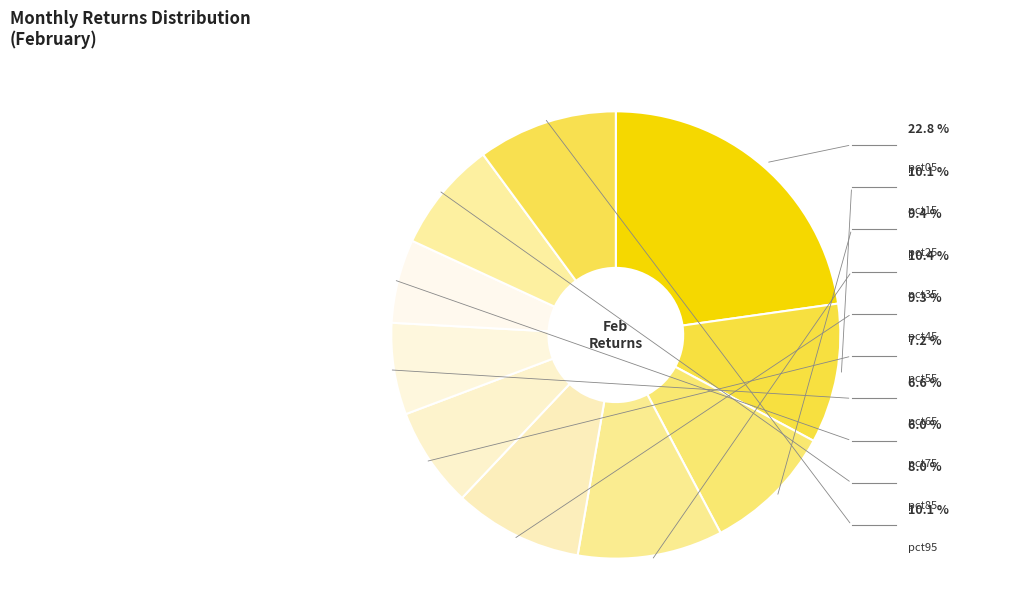

Rank the categories by value from lowest to highest.

pct75, pct65, pct55, pct85, pct45, pct25, pct95, pct15, pct35, pct05